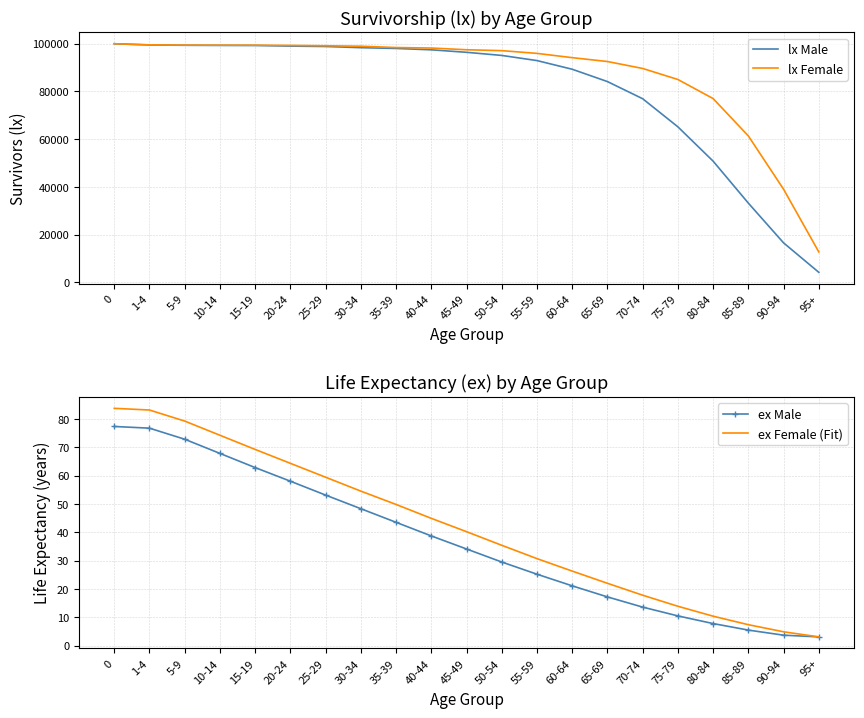

What is the difference between the maximum and minimum values in the ex Male series?

74.2